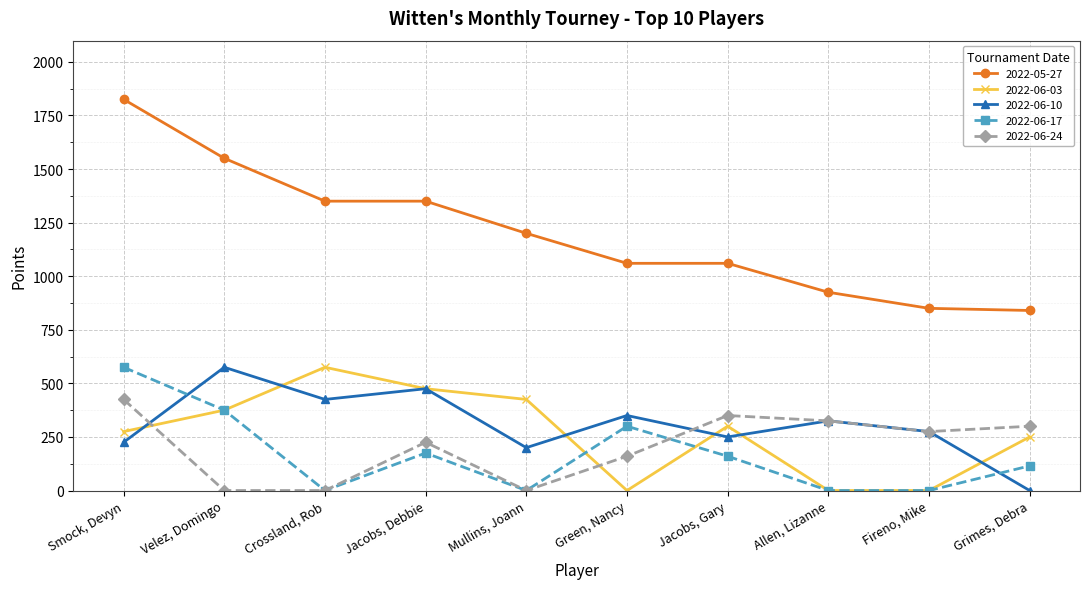

Reading left to right, transcribe all the data shown in this chart.

2022-05-27: 1825	1550	1350	1350	1200	1060	1060	925	850	840
2022-06-03: 275	375	575	475	425	0	300	0	0	250
2022-06-10: 225	575	425	475	200	350	250	325	275	0
2022-06-17: 575	375	0	175	0	300	160	0	0	115
2022-06-24: 425	0	0	225	0	160	350	325	275	300